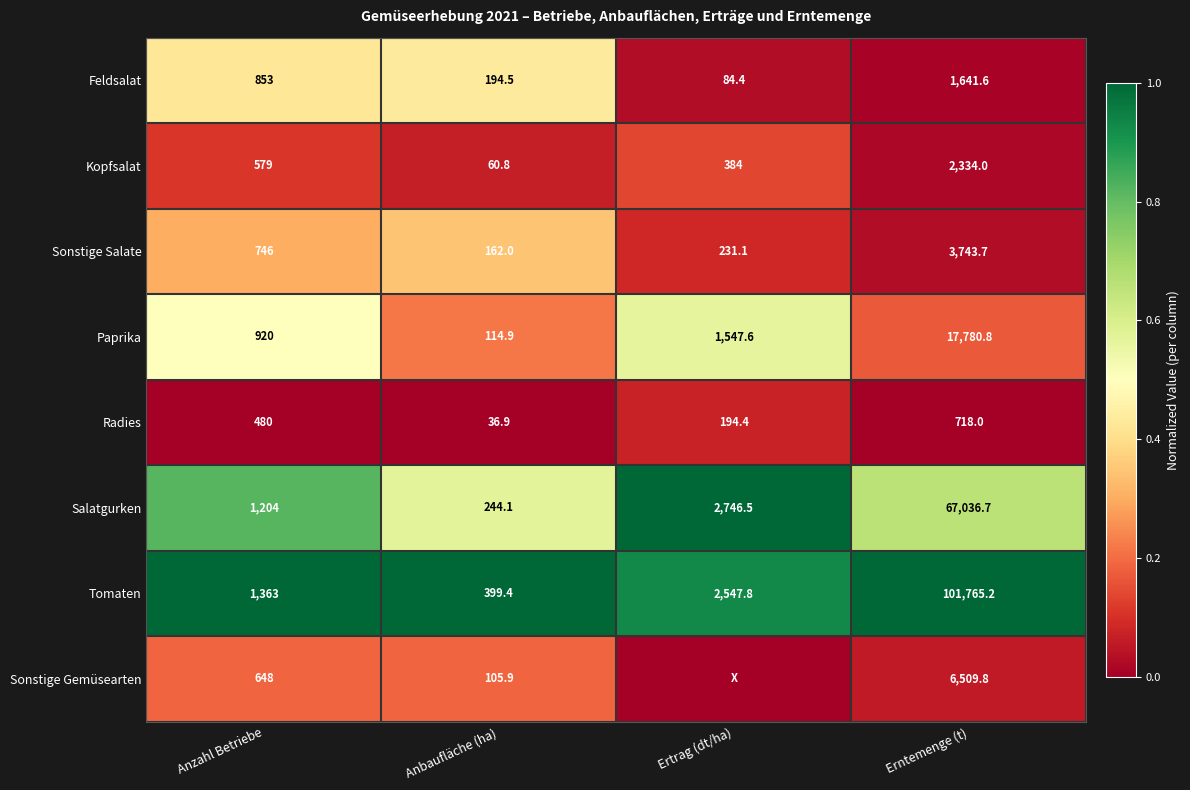

Between Anzahl Betriebe and Erntemenge (t), which series saw the biggest shift?

Tomaten